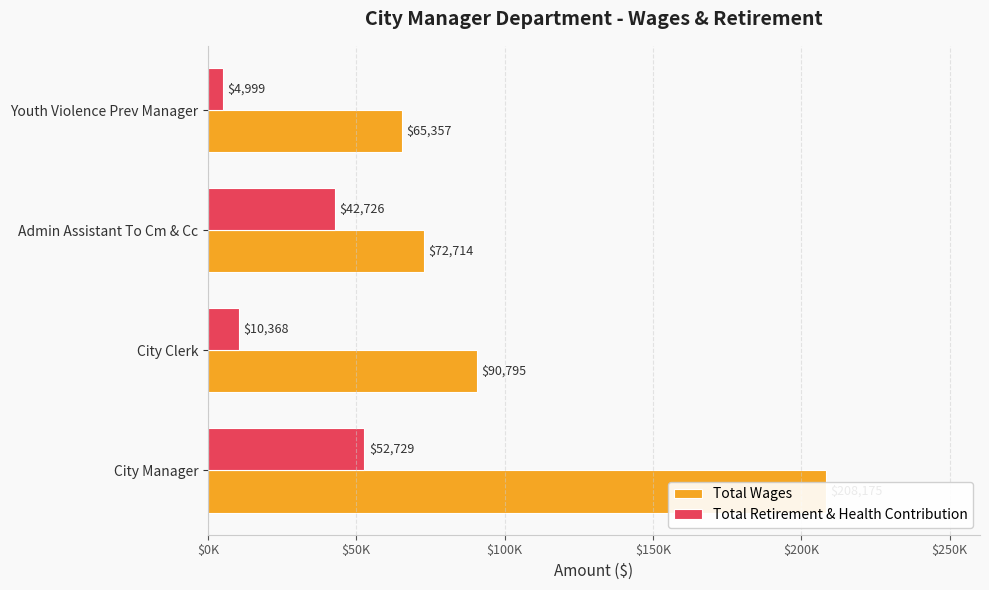

What position from the left is City Manager?

1